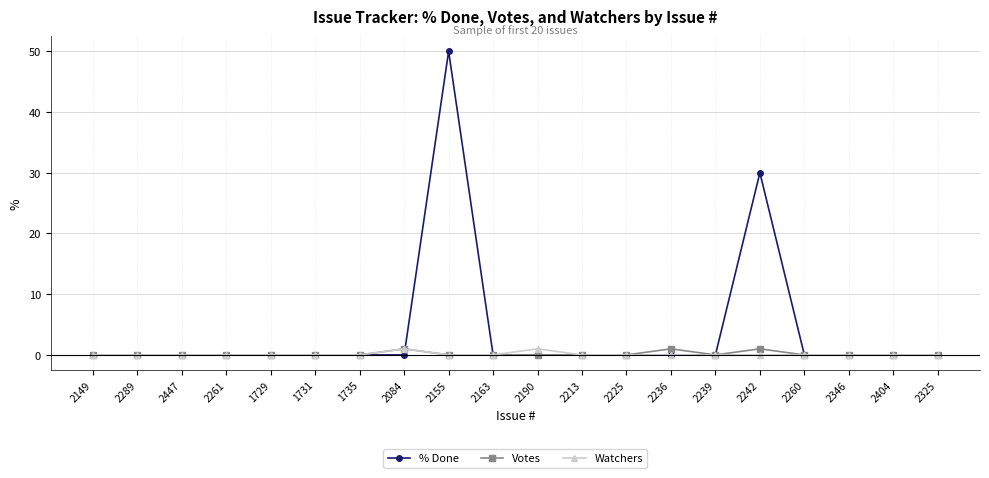

At which category is the sum across all series the highest?

2155